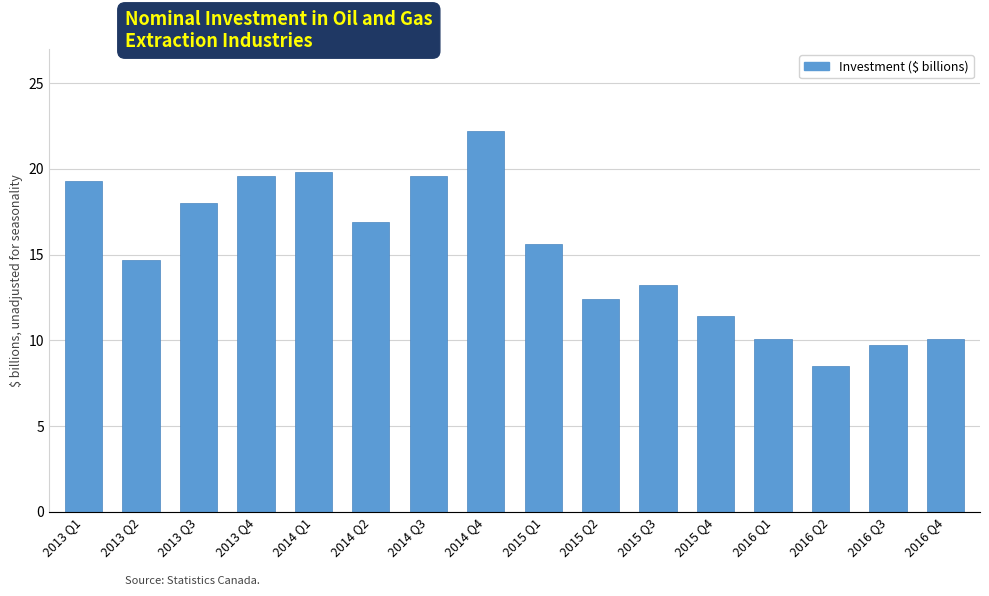

What is the change in value from 2013 Q4 to 2015 Q4?

-8.2